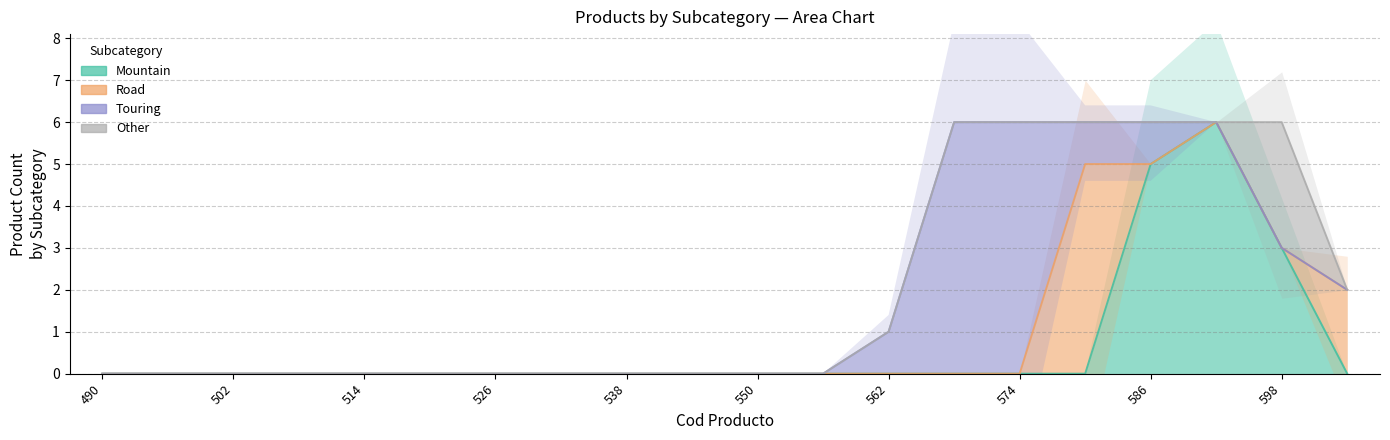

How many lines are shown in the chart?

4